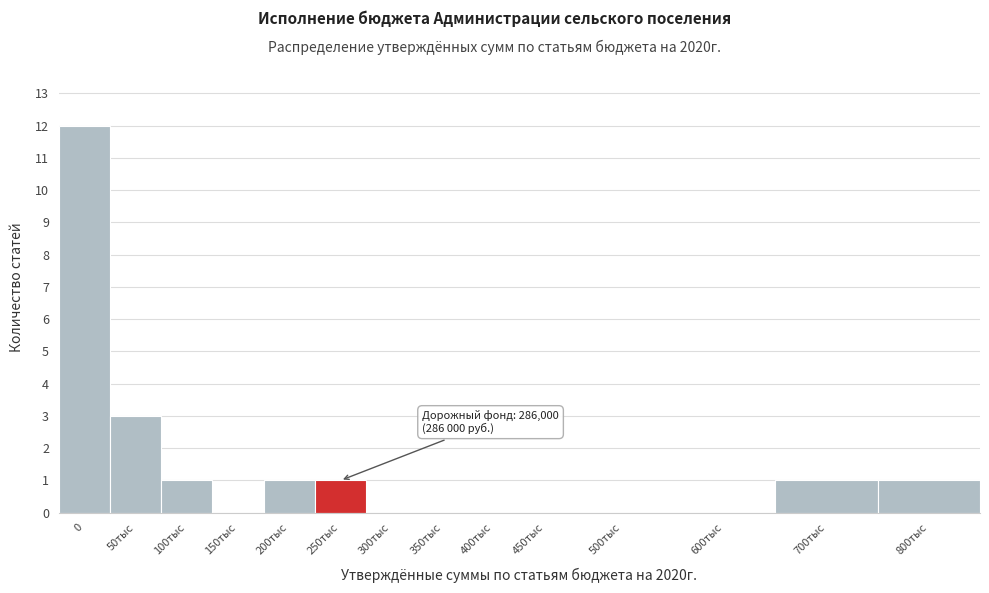

Reading left to right, transcribe all the data shown in this chart.

0=12	50тыс=3	100тыс=1	150тыс=0	200тыс=1	250тыс=1	300тыс=0	350тыс=0	400тыс=0	450тыс=0	500тыс=0	600тыс=0	700тыс=1	800тыс=1